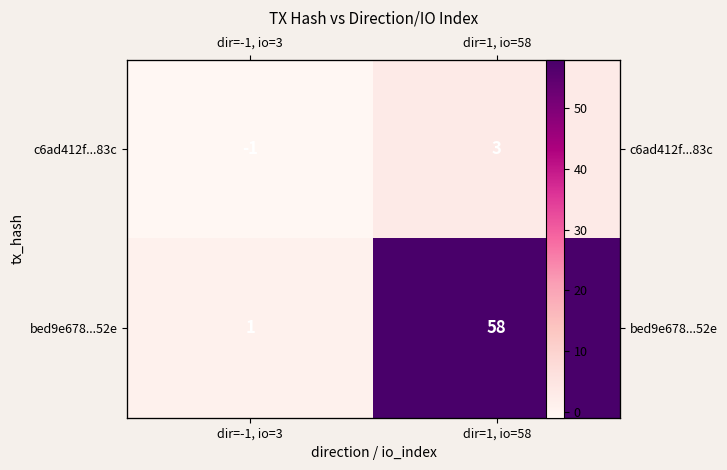

Which label corresponds to the largest value in the chart?

dir=1, io=58